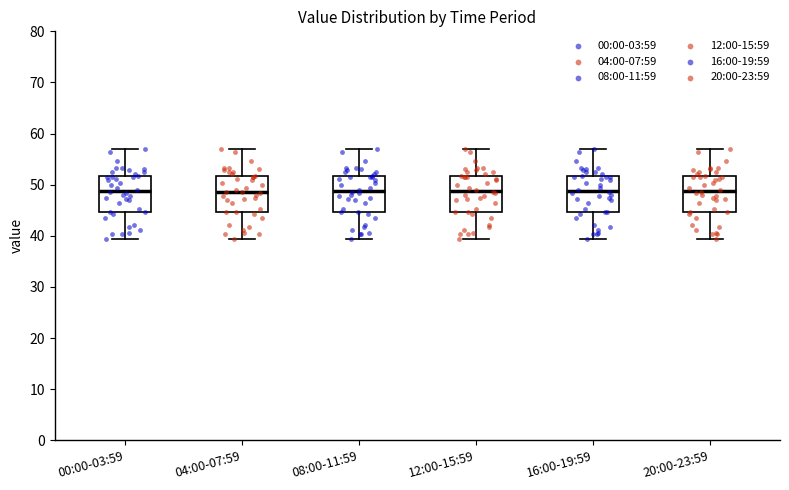

Reading left to right, read every box against the y-axis: the position of its median line, the range the box covers, and the ends of its whiskers. The values are not printed on the chart, so give them approximately, as read against the axis.

00:00-03:59: median 49, box 45 to 52, whiskers 39 to 57
04:00-07:59: median 49, box 45 to 52, whiskers 39 to 57
08:00-11:59: median 49, box 45 to 52, whiskers 39 to 57
12:00-15:59: median 49, box 45 to 52, whiskers 39 to 57
16:00-19:59: median 49, box 45 to 52, whiskers 39 to 57
20:00-23:59: median 49, box 45 to 52, whiskers 39 to 57